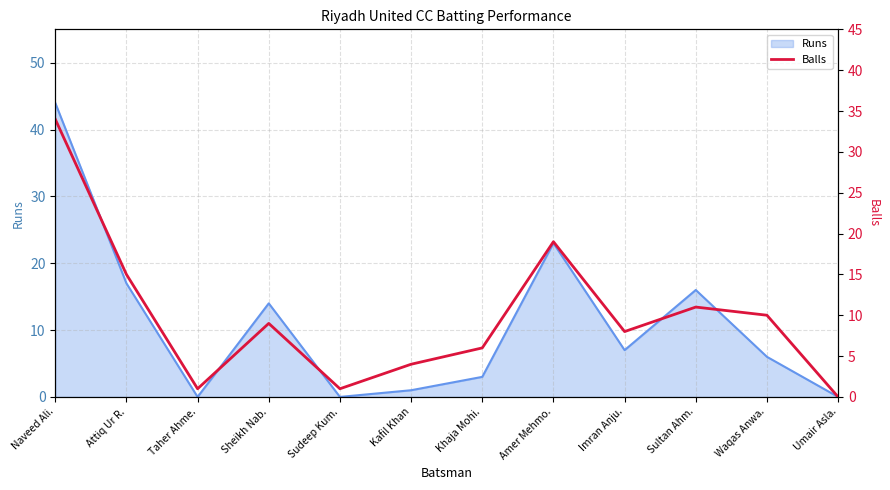

What value does the Runs series have at Naveed Ali.?

44